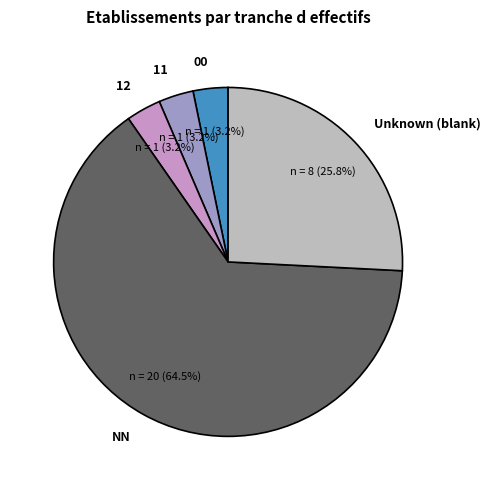

Between 00 and Unknown (blank), which is larger?

Unknown (blank)